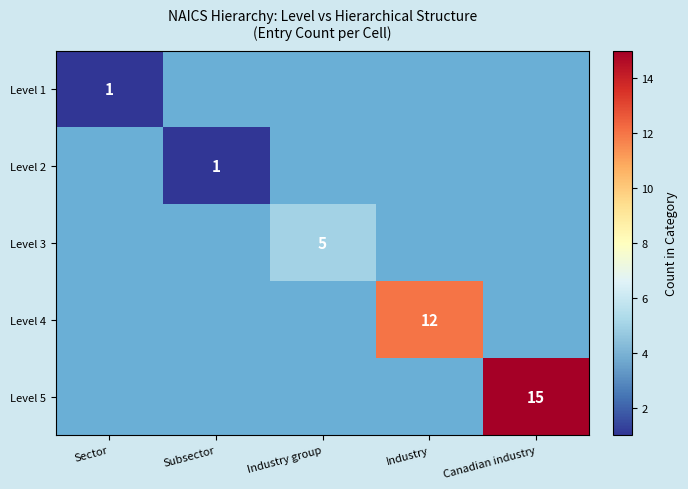

Is it true that Level 4 equals 12 at Industry?

True